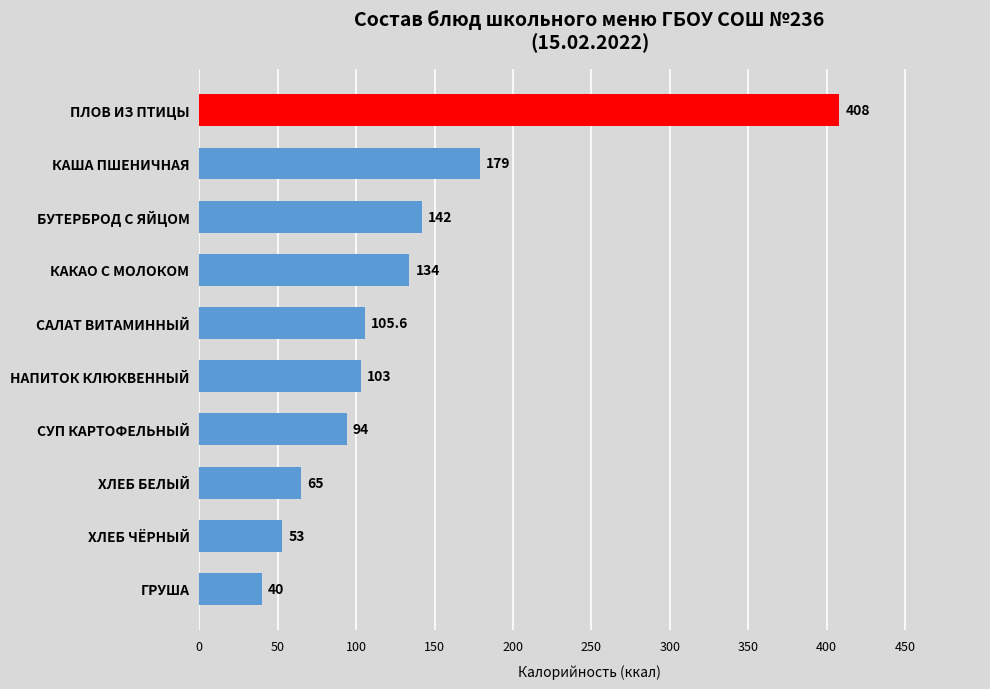

Count the number of data series in this chart.

1